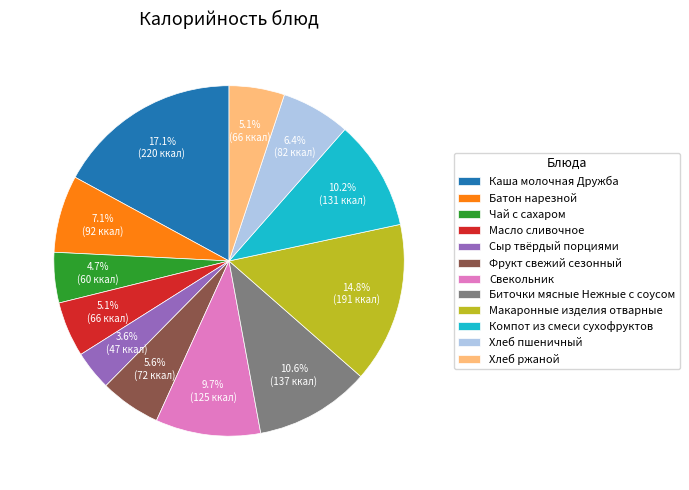

The Хлеб ржаной slice represents 5% of the pie. True or false?

True